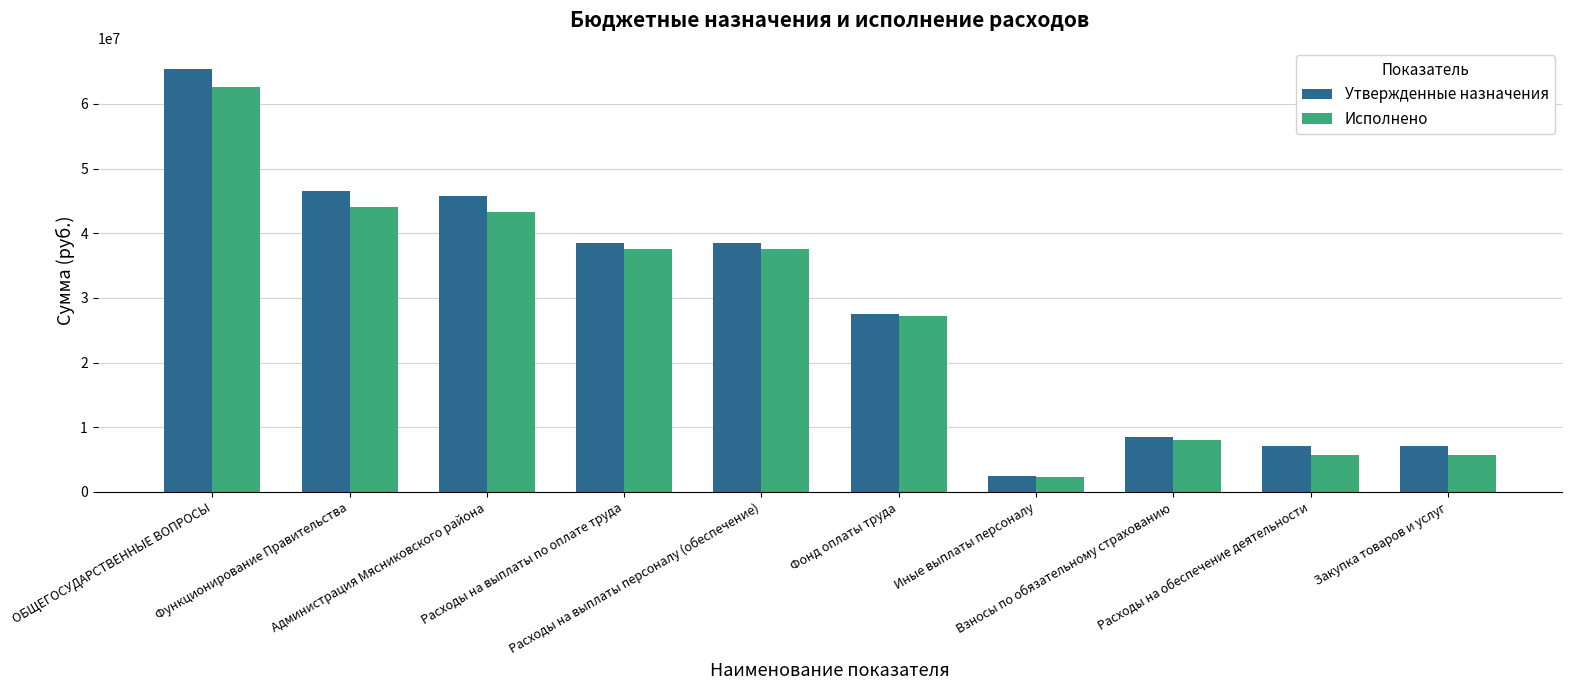

What is the difference between the second highest and second lowest values in the Исполнено series?

38451376.6